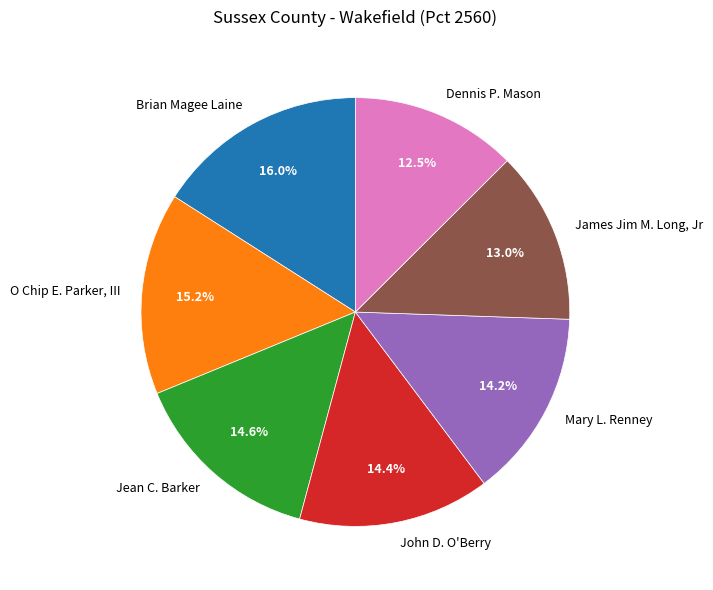

How much of the chart is everything except John D. O'Berry?

85.6%